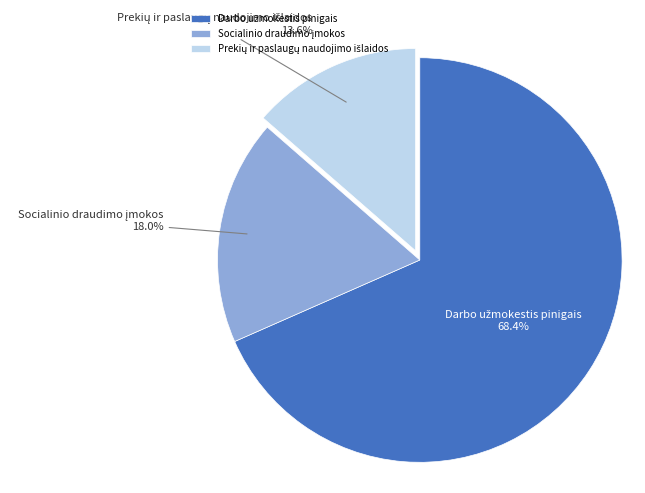

Is there a majority slice in this chart?

Yes